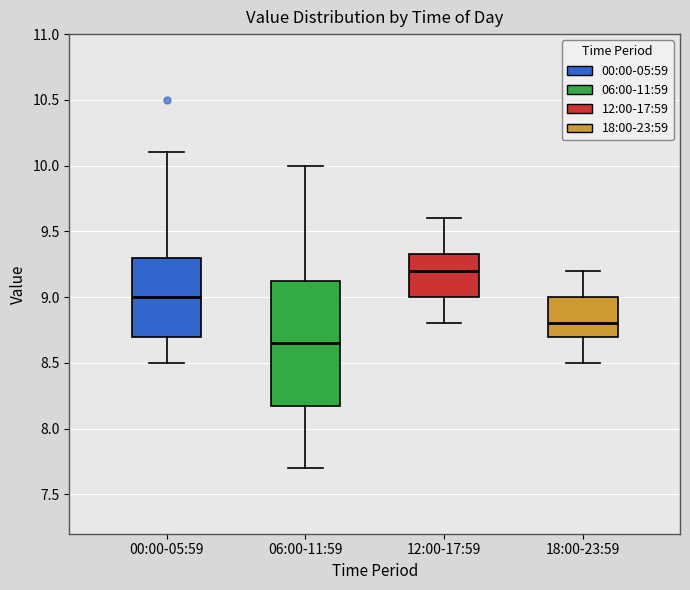

Reading left to right, transcribe this box plot: for each box, give where its median line is, the range the box spans, and where its two whiskers end, as read against the y-axis. The values are not printed on the chart, so give them approximately, as read against the axis.

00:00-05:59: median 9.00, box 8.70 to 9.30, whiskers 8.50 to 10.10
06:00-11:59: median 8.65, box 8.20 to 9.15, whiskers 7.70 to 10.00
12:00-17:59: median 9.20, box 9.00 to 9.35, whiskers 8.80 to 9.60
18:00-23:59: median 8.80, box 8.70 to 9.00, whiskers 8.50 to 9.20